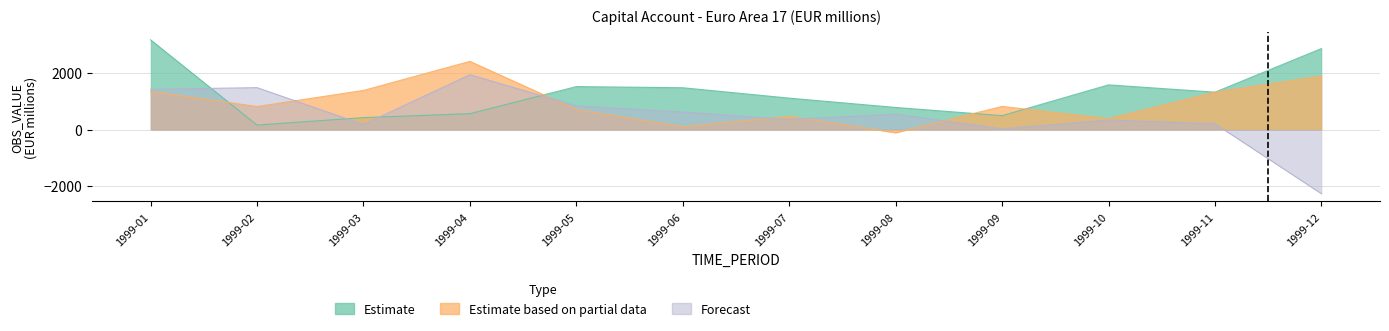

What is the average value of the Forecast series?

475.4